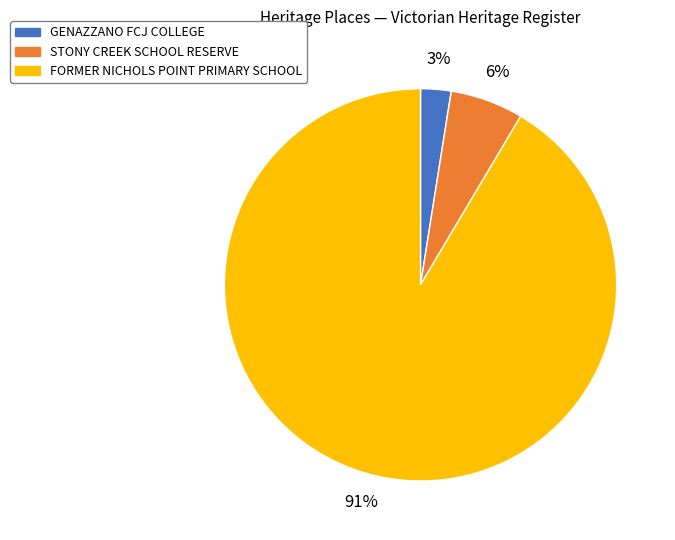

Rank the categories by value from lowest to highest.

GENAZZANO FCJ COLLEGE, STONY CREEK SCHOOL RESERVE, FORMER NICHOLS POINT PRIMARY SCHOOL